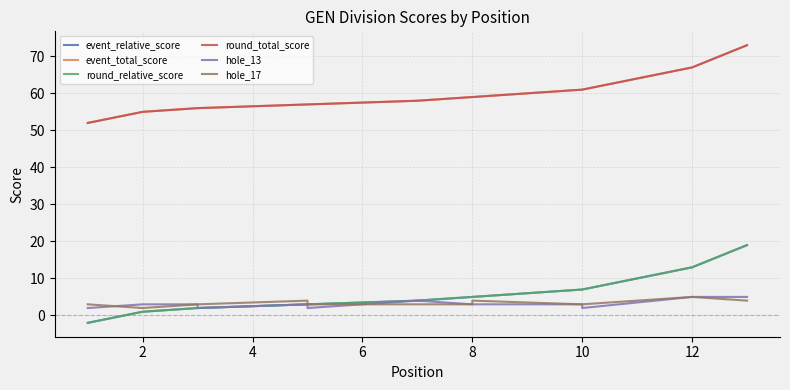

True or false: event_relative_score and round_relative_score intersect in this chart.

False